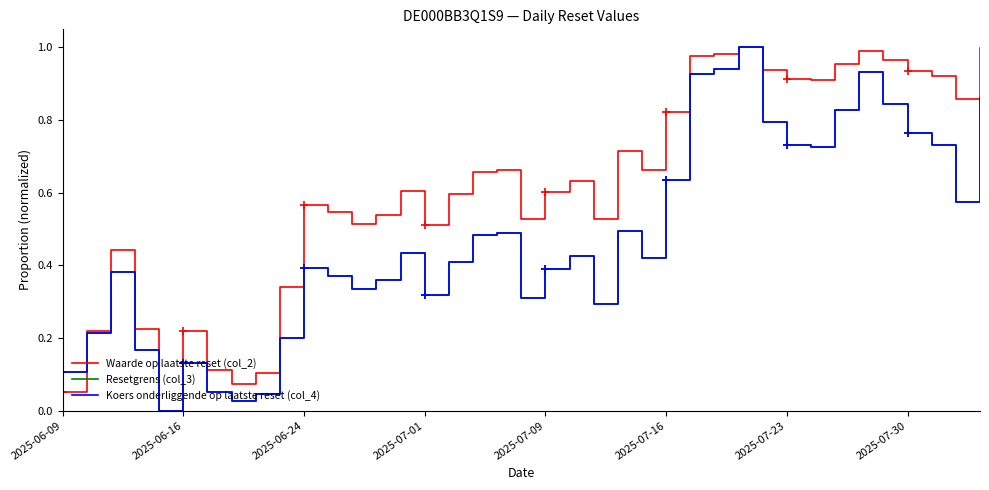

True or false: Koers onderliggende op laatste reset (col_4) has a value of 0.8 at 17.

False